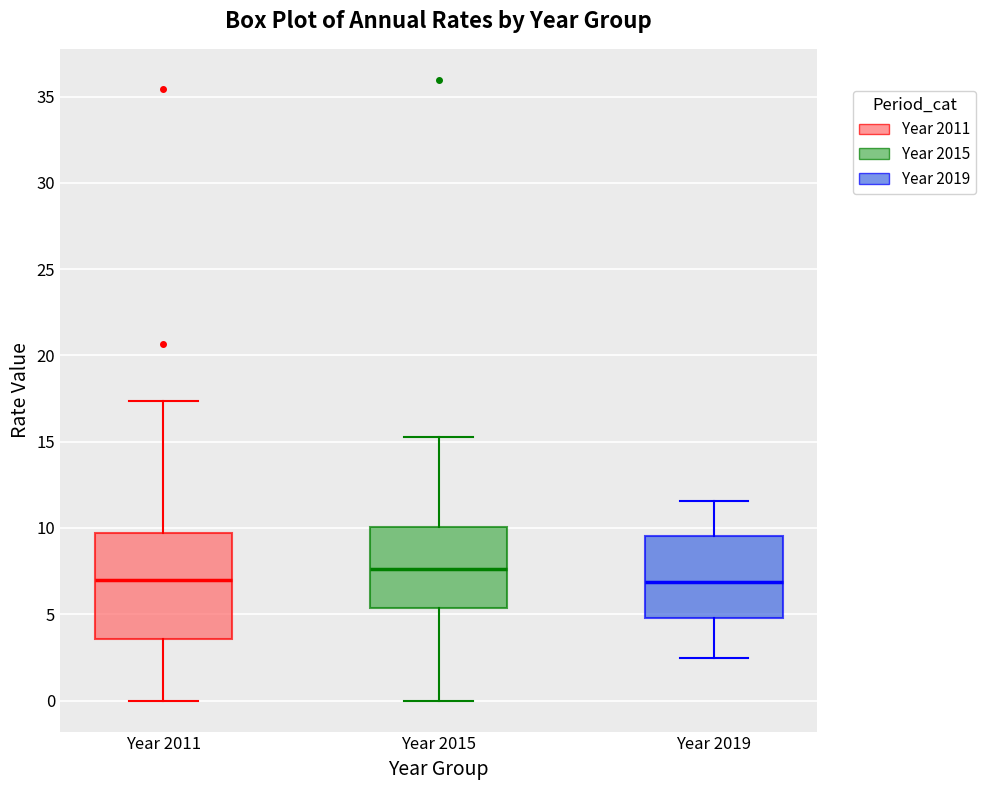

Reading left to right, read every box against the y-axis: the position of its median line, the range the box covers, and the ends of its whiskers. The values are not printed on the chart, so give them approximately, as read against the axis.

Year 2011: median 7.0, box 3.5 to 9.5, whiskers 0.0 to 17.5
Year 2015: median 7.5, box 5.5 to 10.0, whiskers 0.0 to 15.5
Year 2019: median 7.0, box 5.0 to 9.5, whiskers 2.5 to 11.5